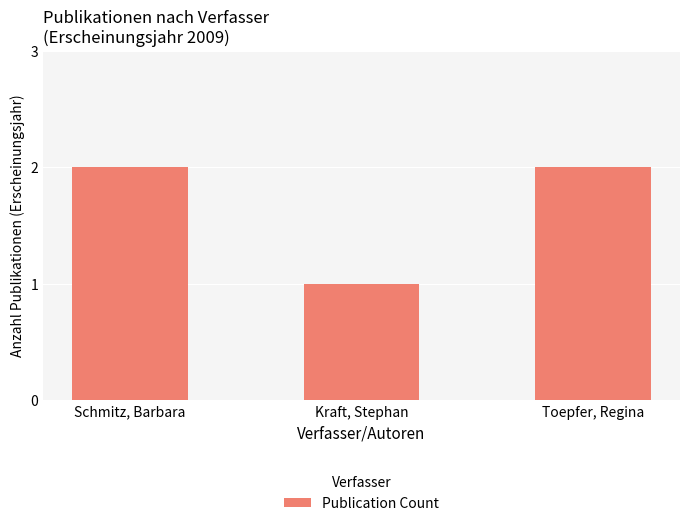

What is the label of the 1st bar from the right?

Toepfer, Regina